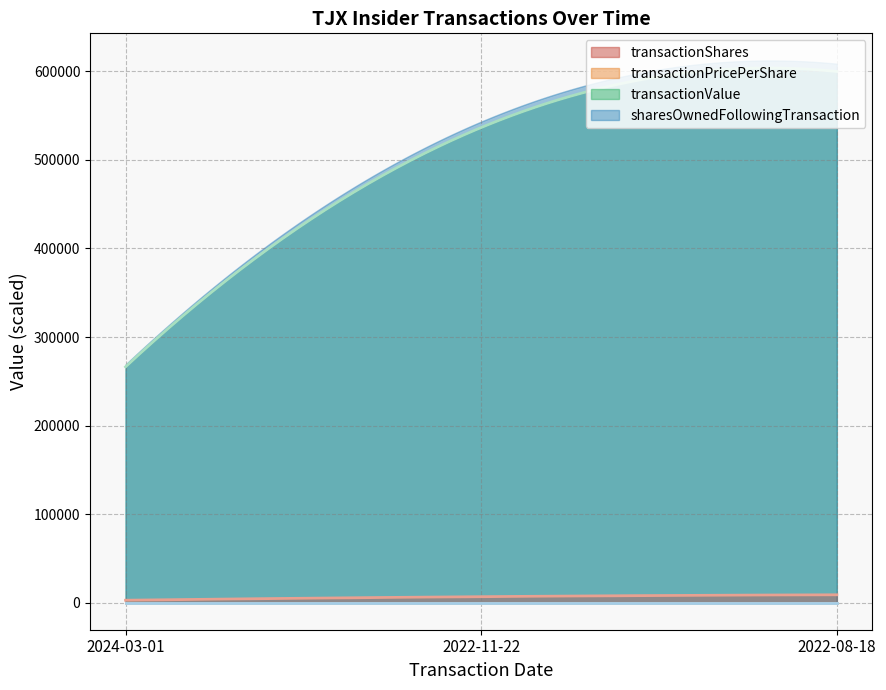

What is the spread (max minus min) of values at 2022-08-18?

599828.0